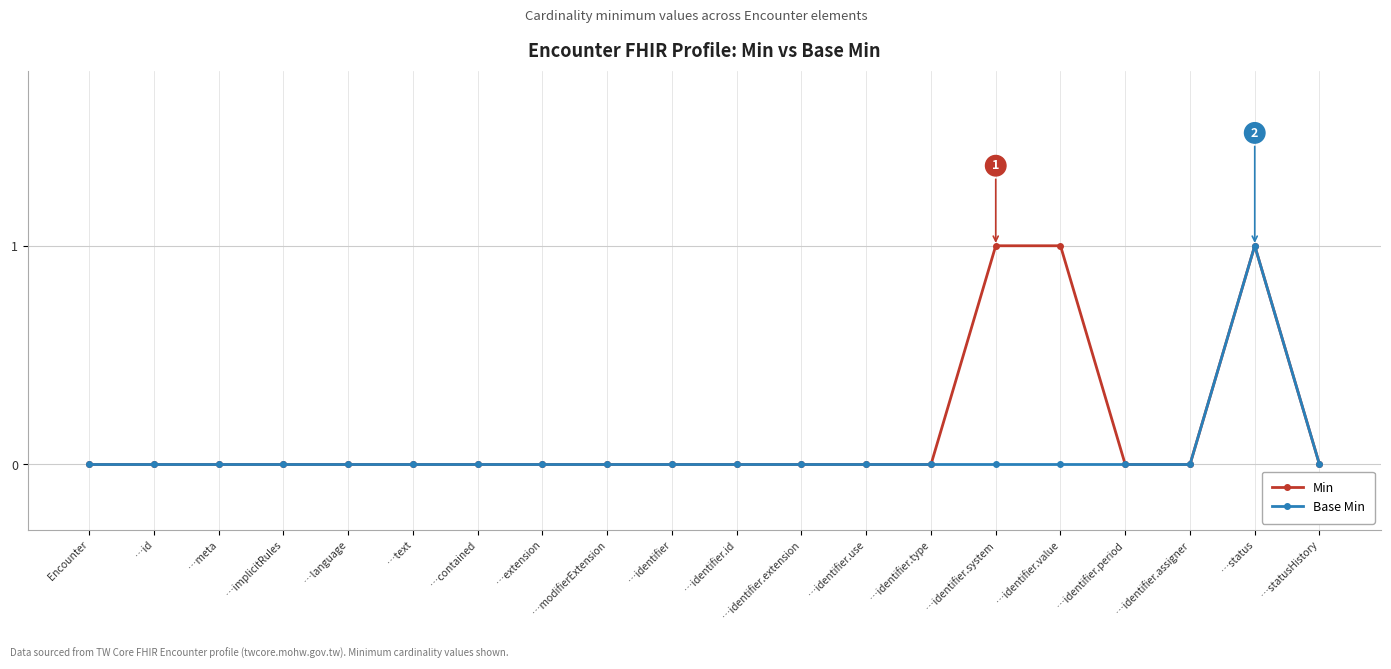

Rank the series by their average value, from highest to lowest.

Min, Base Min